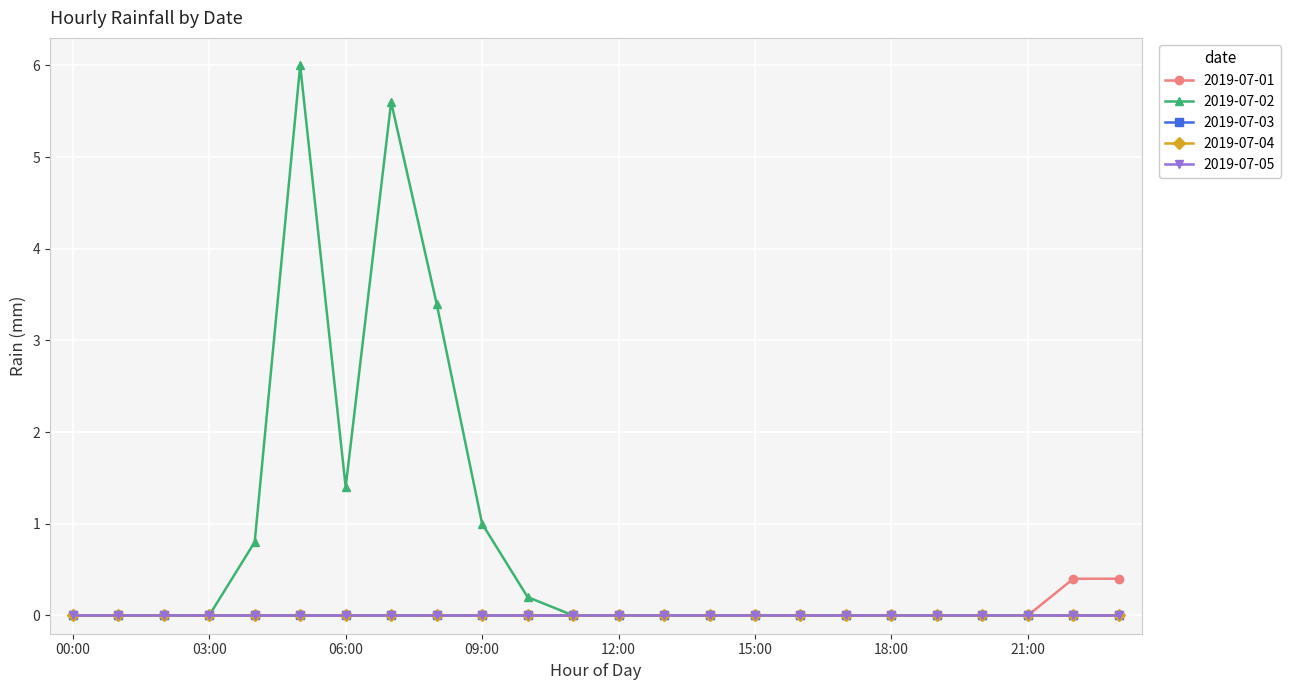

Does the chart have visible grid lines?

Yes